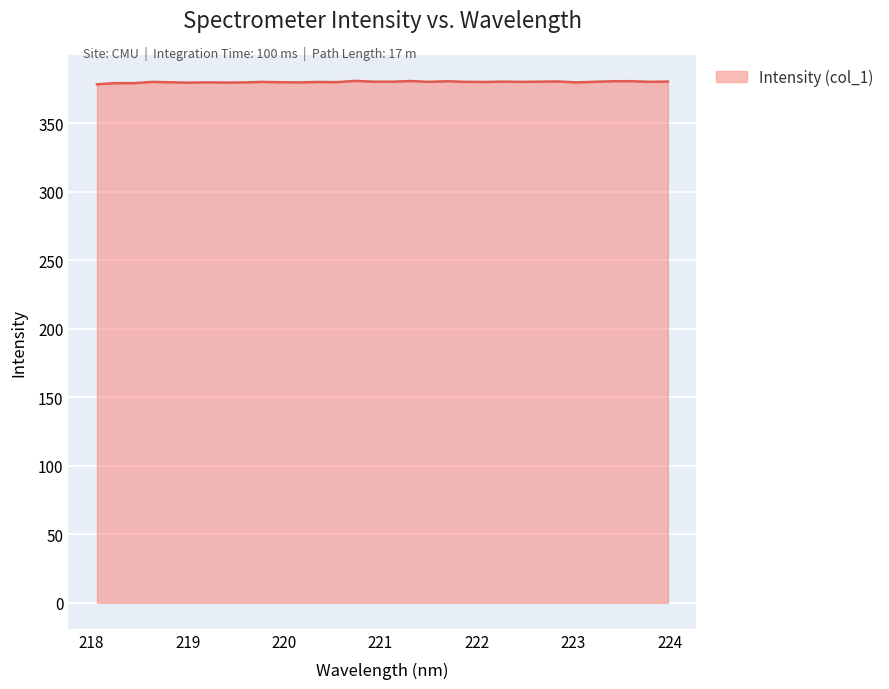

What is the smallest value displayed?

378.3